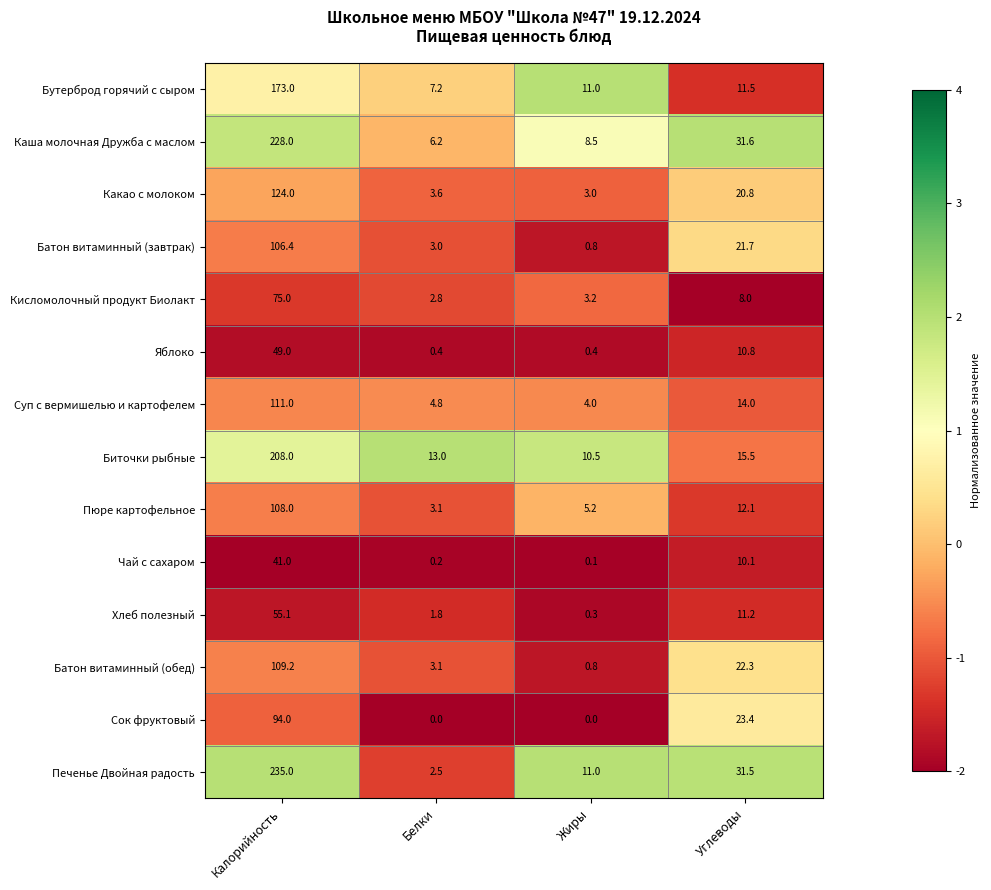

What is the highest value of the Каша молочная Дружба с маслом series?

228.0